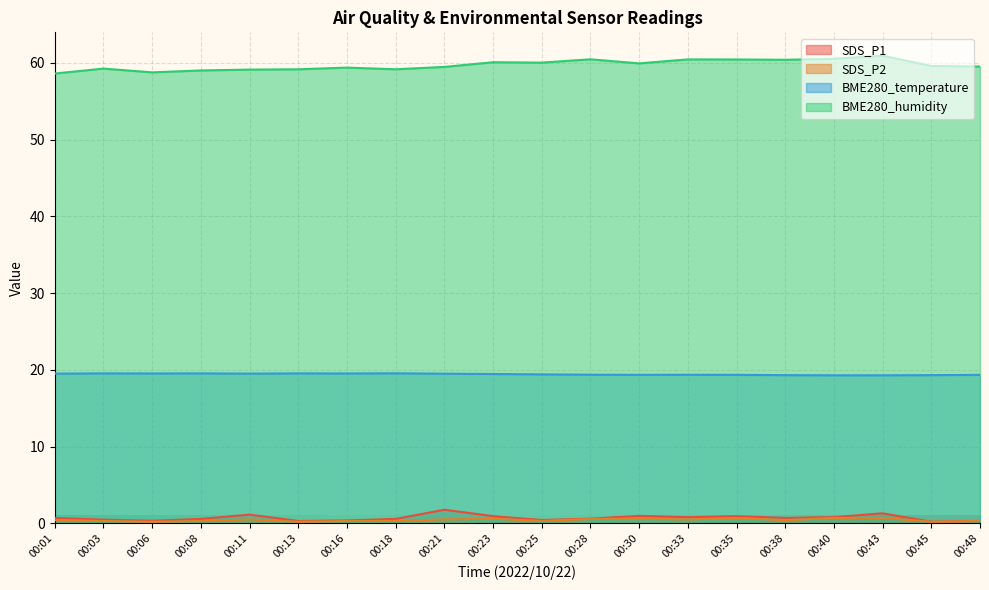

List the series in order of their peak value, highest first.

BME280_humidity, BME280_temperature, SDS_P1, SDS_P2